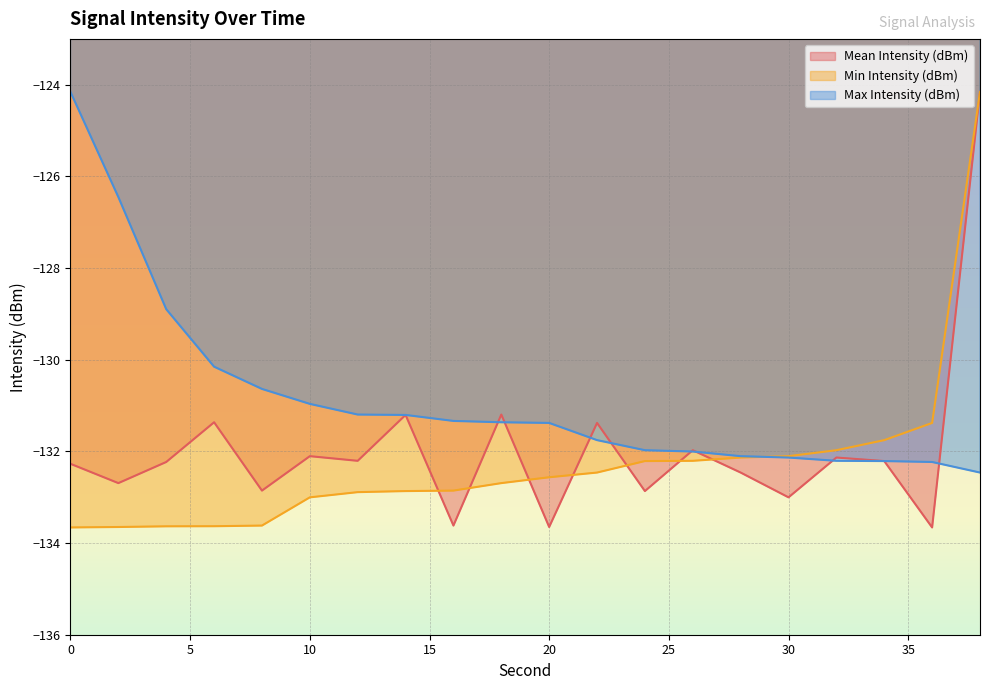

What is the difference between the maximum and minimum values in the Mean Intensity (dBm) series?

9.5